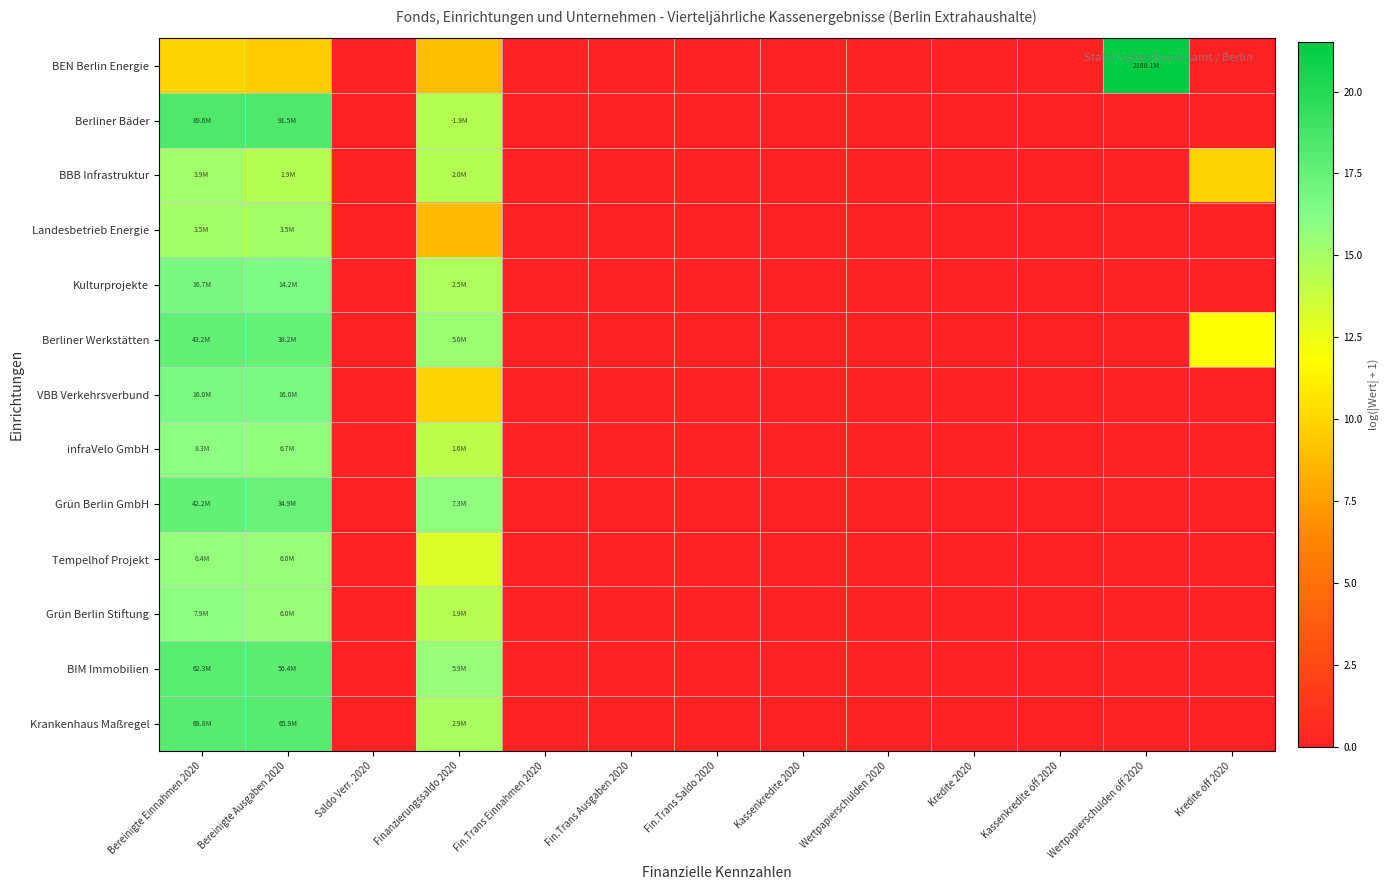

Reading left to right, list all the values displayed in this chart.

BEN Berlin Energie: Bereinigte Einnahmen 2020=10.0	Bereinigte Ausgaben 2020=9.6	Saldo Verr. 2020=0.0	Finanzierungssaldo 2020=8.9	Fin.Trans Einnahmen 2020=0.0	Fin.Trans Ausgaben 2020=0.0	Fin.Trans Saldo 2020=0.0	Kassenkredite 2020=0.0	Wertpapierschulden 2020=0.0	Kredite 2020=0.0	Kassenkredite öff 2020=0.0	Wertpapierschulden öff 2020=21.5	Kredite öff 2020=0.0
Berliner Bäder: Bereinigte Einnahmen 2020=18.3	Bereinigte Ausgaben 2020=18.3	Saldo Verr. 2020=0.0	Finanzierungssaldo 2020=14.5	Fin.Trans Einnahmen 2020=0.0	Fin.Trans Ausgaben 2020=0.0	Fin.Trans Saldo 2020=0.0	Kassenkredite 2020=0.0	Wertpapierschulden 2020=0.0	Kredite 2020=0.0	Kassenkredite öff 2020=0.0	Wertpapierschulden öff 2020=0.0	Kredite öff 2020=0.0
BBB Infrastruktur: Bereinigte Einnahmen 2020=15.2	Bereinigte Ausgaben 2020=14.5	Saldo Verr. 2020=0.0	Finanzierungssaldo 2020=14.5	Fin.Trans Einnahmen 2020=0.0	Fin.Trans Ausgaben 2020=0.0	Fin.Trans Saldo 2020=0.0	Kassenkredite 2020=0.0	Wertpapierschulden 2020=0.0	Kredite 2020=0.0	Kassenkredite öff 2020=0.0	Wertpapierschulden öff 2020=0.0	Kredite öff 2020=9.9
Landesbetrieb Energie: Bereinigte Einnahmen 2020=15.1	Bereinigte Ausgaben 2020=15.1	Saldo Verr. 2020=0.0	Finanzierungssaldo 2020=8.7	Fin.Trans Einnahmen 2020=0.0	Fin.Trans Ausgaben 2020=0.0	Fin.Trans Saldo 2020=0.0	Kassenkredite 2020=0.0	Wertpapierschulden 2020=0.0	Kredite 2020=0.0	Kassenkredite öff 2020=0.0	Wertpapierschulden öff 2020=0.0	Kredite öff 2020=0.0
Kulturprojekte: Bereinigte Einnahmen 2020=16.6	Bereinigte Ausgaben 2020=16.5	Saldo Verr. 2020=0.0	Finanzierungssaldo 2020=14.7	Fin.Trans Einnahmen 2020=0.0	Fin.Trans Ausgaben 2020=0.0	Fin.Trans Saldo 2020=0.0	Kassenkredite 2020=0.0	Wertpapierschulden 2020=0.0	Kredite 2020=0.0	Kassenkredite öff 2020=0.0	Wertpapierschulden öff 2020=0.0	Kredite öff 2020=0.0
Berliner Werkstätten: Bereinigte Einnahmen 2020=17.6	Bereinigte Ausgaben 2020=17.5	Saldo Verr. 2020=0.0	Finanzierungssaldo 2020=15.4	Fin.Trans Einnahmen 2020=0.0	Fin.Trans Ausgaben 2020=0.0	Fin.Trans Saldo 2020=0.0	Kassenkredite 2020=0.0	Wertpapierschulden 2020=0.0	Kredite 2020=0.0	Kassenkredite öff 2020=0.0	Wertpapierschulden öff 2020=0.0	Kredite öff 2020=11.8
VBB Verkehrsverbund: Bereinigte Einnahmen 2020=16.6	Bereinigte Ausgaben 2020=16.6	Saldo Verr. 2020=0.0	Finanzierungssaldo 2020=9.9	Fin.Trans Einnahmen 2020=0.0	Fin.Trans Ausgaben 2020=0.0	Fin.Trans Saldo 2020=0.0	Kassenkredite 2020=0.0	Wertpapierschulden 2020=0.0	Kredite 2020=0.0	Kassenkredite öff 2020=0.0	Wertpapierschulden öff 2020=0.0	Kredite öff 2020=0.0
infraVelo GmbH: Bereinigte Einnahmen 2020=15.9	Bereinigte Ausgaben 2020=15.7	Saldo Verr. 2020=0.0	Finanzierungssaldo 2020=14.3	Fin.Trans Einnahmen 2020=0.0	Fin.Trans Ausgaben 2020=0.0	Fin.Trans Saldo 2020=0.0	Kassenkredite 2020=0.0	Wertpapierschulden 2020=0.0	Kredite 2020=0.0	Kassenkredite öff 2020=0.0	Wertpapierschulden öff 2020=0.0	Kredite öff 2020=0.0
Grün Berlin GmbH: Bereinigte Einnahmen 2020=17.6	Bereinigte Ausgaben 2020=17.4	Saldo Verr. 2020=0.0	Finanzierungssaldo 2020=15.8	Fin.Trans Einnahmen 2020=0.0	Fin.Trans Ausgaben 2020=0.0	Fin.Trans Saldo 2020=0.0	Kassenkredite 2020=0.0	Wertpapierschulden 2020=0.0	Kredite 2020=0.0	Kassenkredite öff 2020=0.0	Wertpapierschulden öff 2020=0.0	Kredite öff 2020=0.0
Tempelhof Projekt: Bereinigte Einnahmen 2020=15.7	Bereinigte Ausgaben 2020=15.6	Saldo Verr. 2020=0.0	Finanzierungssaldo 2020=13.0	Fin.Trans Einnahmen 2020=0.0	Fin.Trans Ausgaben 2020=0.0	Fin.Trans Saldo 2020=0.0	Kassenkredite 2020=0.0	Wertpapierschulden 2020=0.0	Kredite 2020=0.0	Kassenkredite öff 2020=0.0	Wertpapierschulden öff 2020=0.0	Kredite öff 2020=0.0
Grün Berlin Stiftung: Bereinigte Einnahmen 2020=15.9	Bereinigte Ausgaben 2020=15.6	Saldo Verr. 2020=0.0	Finanzierungssaldo 2020=14.4	Fin.Trans Einnahmen 2020=0.0	Fin.Trans Ausgaben 2020=0.0	Fin.Trans Saldo 2020=0.0	Kassenkredite 2020=0.0	Wertpapierschulden 2020=0.0	Kredite 2020=0.0	Kassenkredite öff 2020=0.0	Wertpapierschulden öff 2020=0.0	Kredite öff 2020=0.0
BIM Immobilien: Bereinigte Einnahmen 2020=17.9	Bereinigte Ausgaben 2020=17.8	Saldo Verr. 2020=0.0	Finanzierungssaldo 2020=15.6	Fin.Trans Einnahmen 2020=0.0	Fin.Trans Ausgaben 2020=0.0	Fin.Trans Saldo 2020=0.0	Kassenkredite 2020=0.0	Wertpapierschulden 2020=0.0	Kredite 2020=0.0	Kassenkredite öff 2020=0.0	Wertpapierschulden öff 2020=0.0	Kredite öff 2020=0.0
Krankenhaus Maßregel: Bereinigte Einnahmen 2020=18.0	Bereinigte Ausgaben 2020=18.0	Saldo Verr. 2020=0.0	Finanzierungssaldo 2020=14.9	Fin.Trans Einnahmen 2020=0.0	Fin.Trans Ausgaben 2020=0.0	Fin.Trans Saldo 2020=0.0	Kassenkredite 2020=0.0	Wertpapierschulden 2020=0.0	Kredite 2020=0.0	Kassenkredite öff 2020=0.0	Wertpapierschulden öff 2020=0.0	Kredite öff 2020=0.0